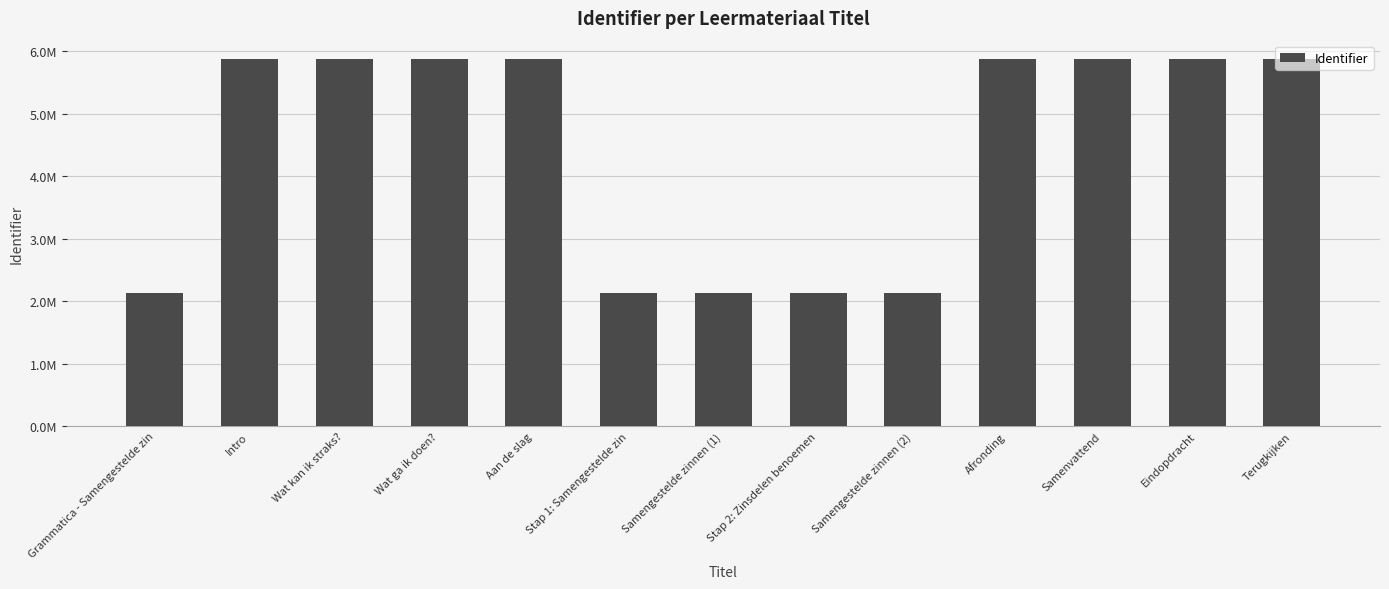

Are the bars horizontal?

No